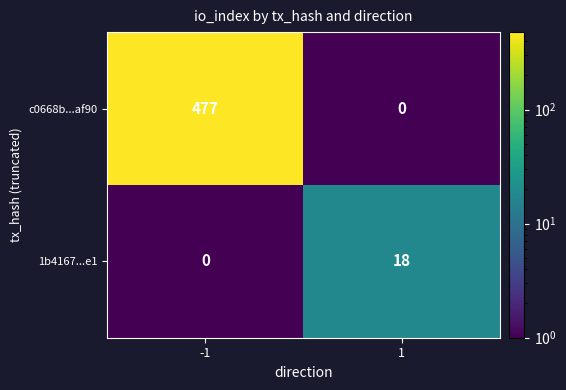

Is it true that 1b4167...e1 equals -10 at -1?

False